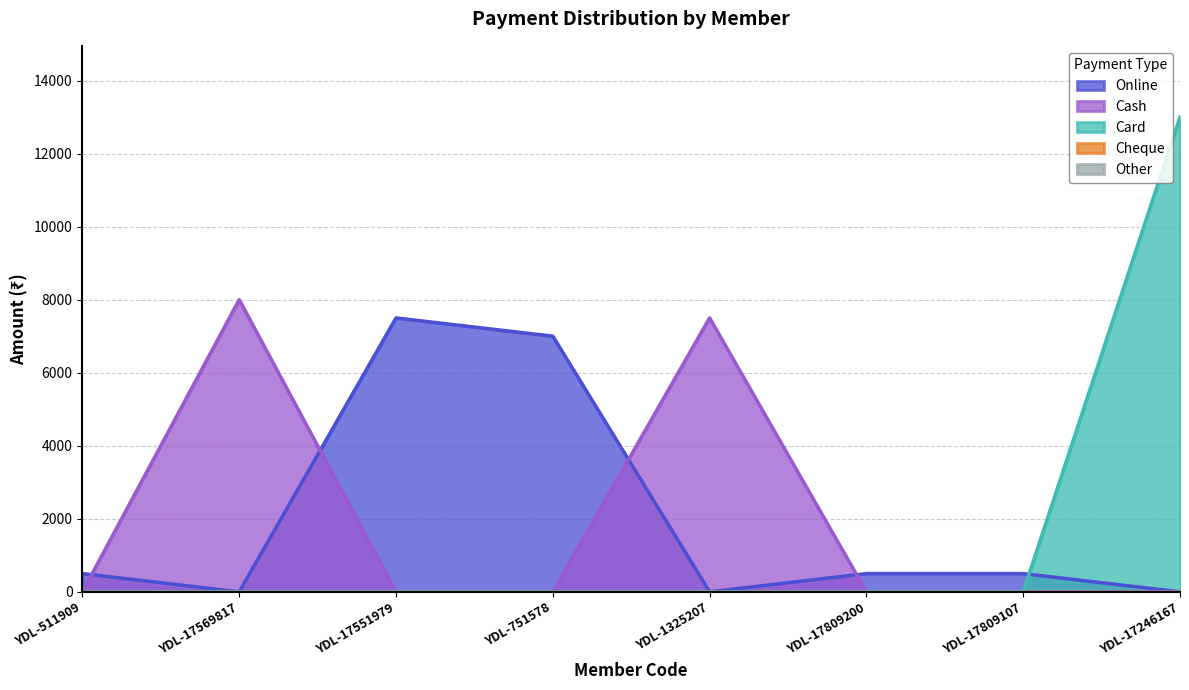

Where do Online and Cash first cross each other?

YDL-511909 and YDL-17569817